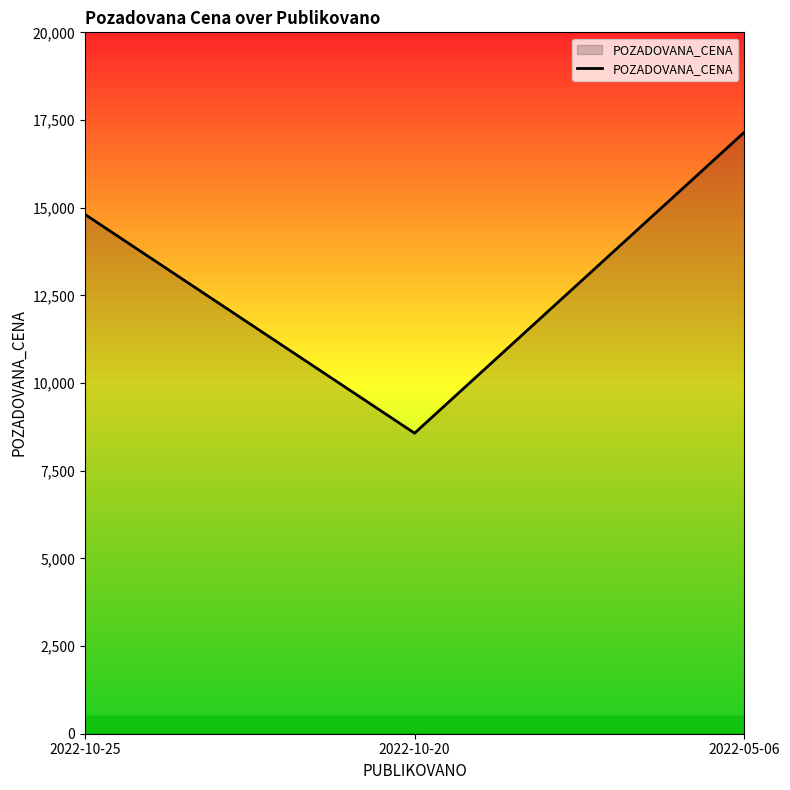

Is it true that the value at 2022-10-20 is 2215?

False